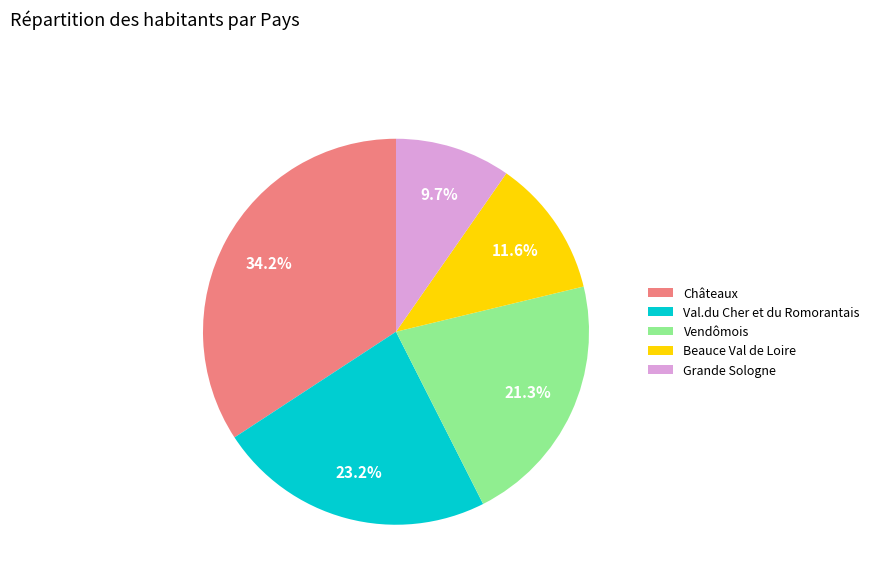

The Beauce Val de Loire slice represents 12% of the pie. True or false?

True